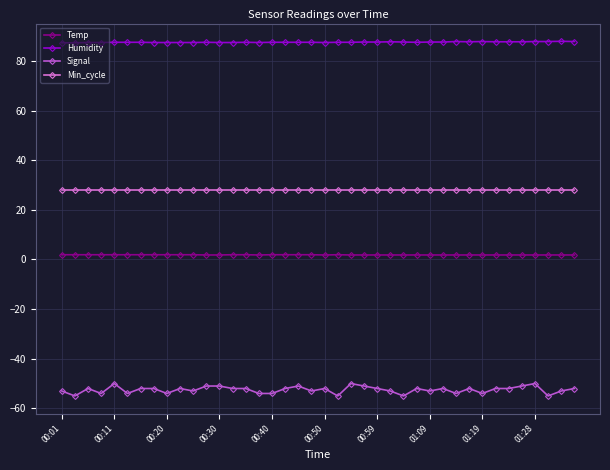

How many data points does each series have?

40